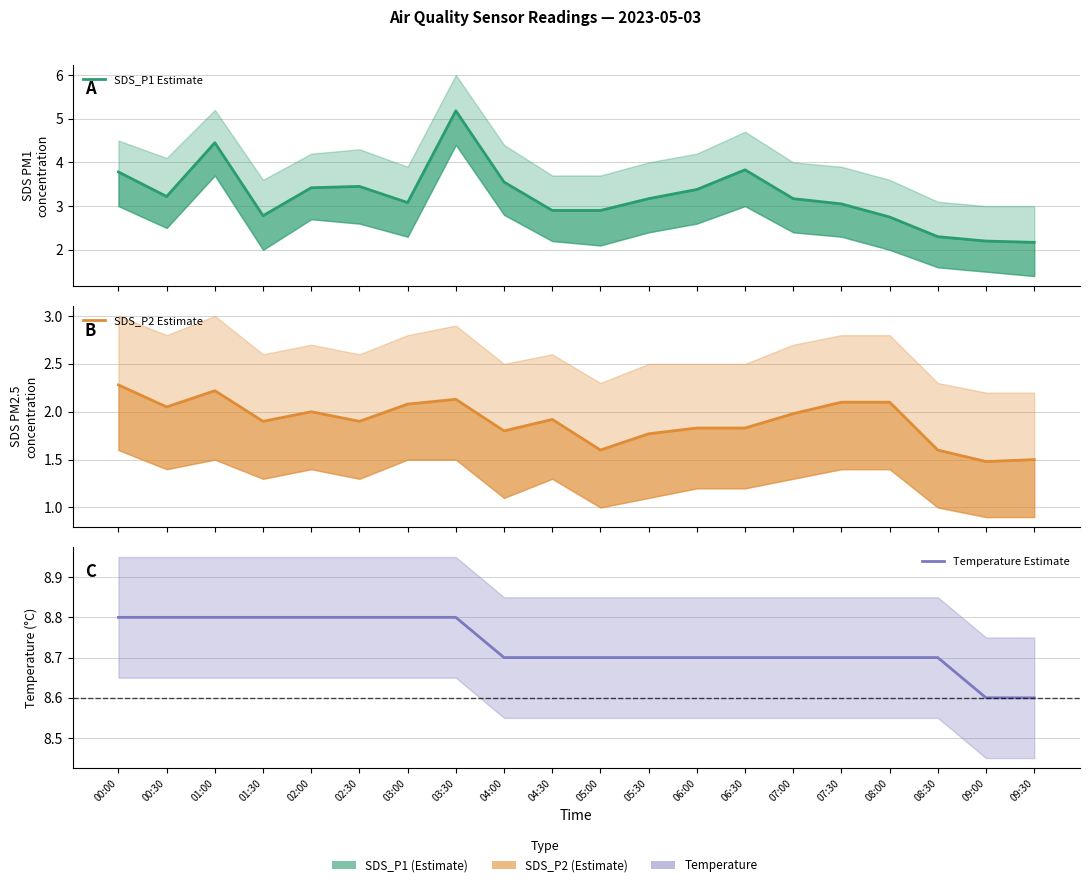

What position from the left is 04:30?

10